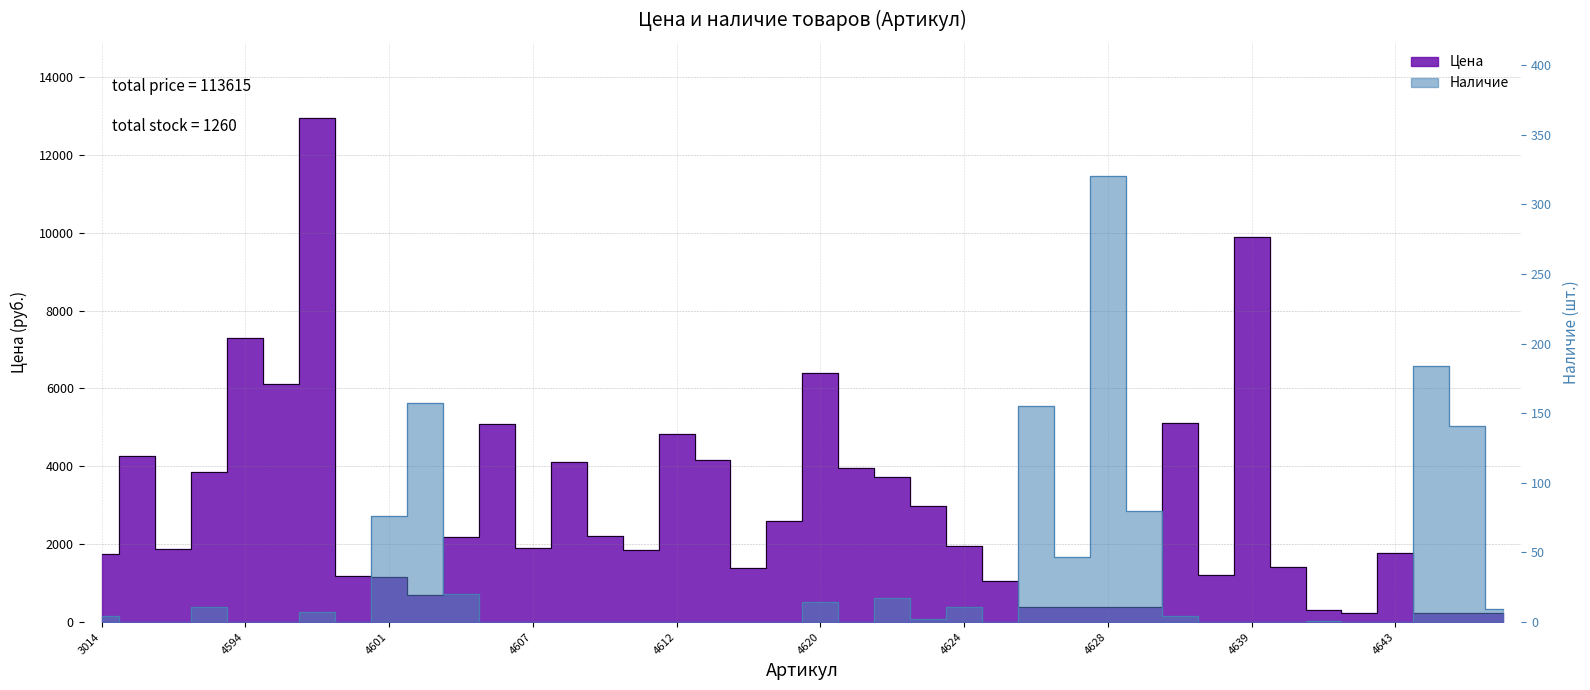

What are all the series names shown in the legend?

Цена, Наличие